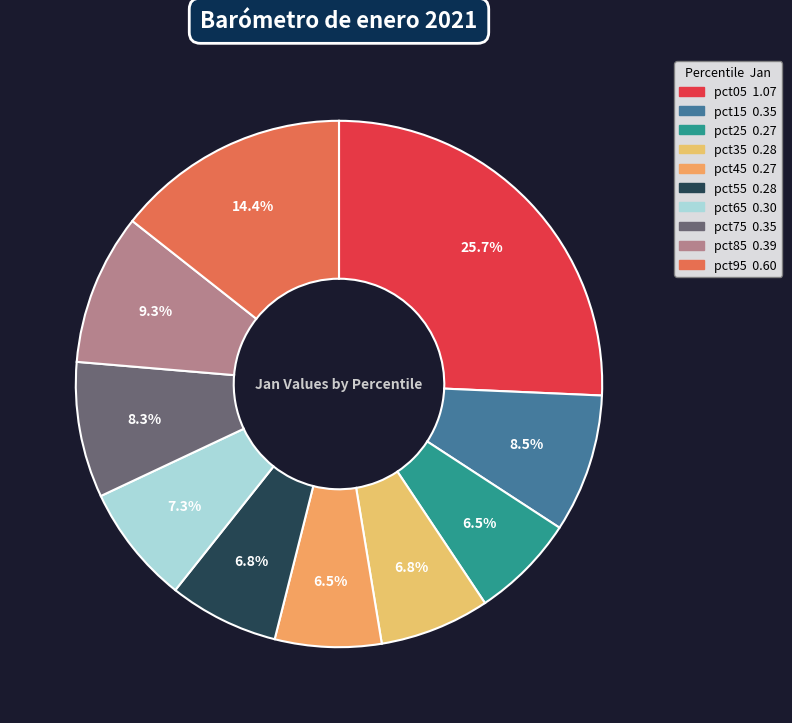

To the nearest percent, what is the combined percentage of pct05 and pct85?

35%